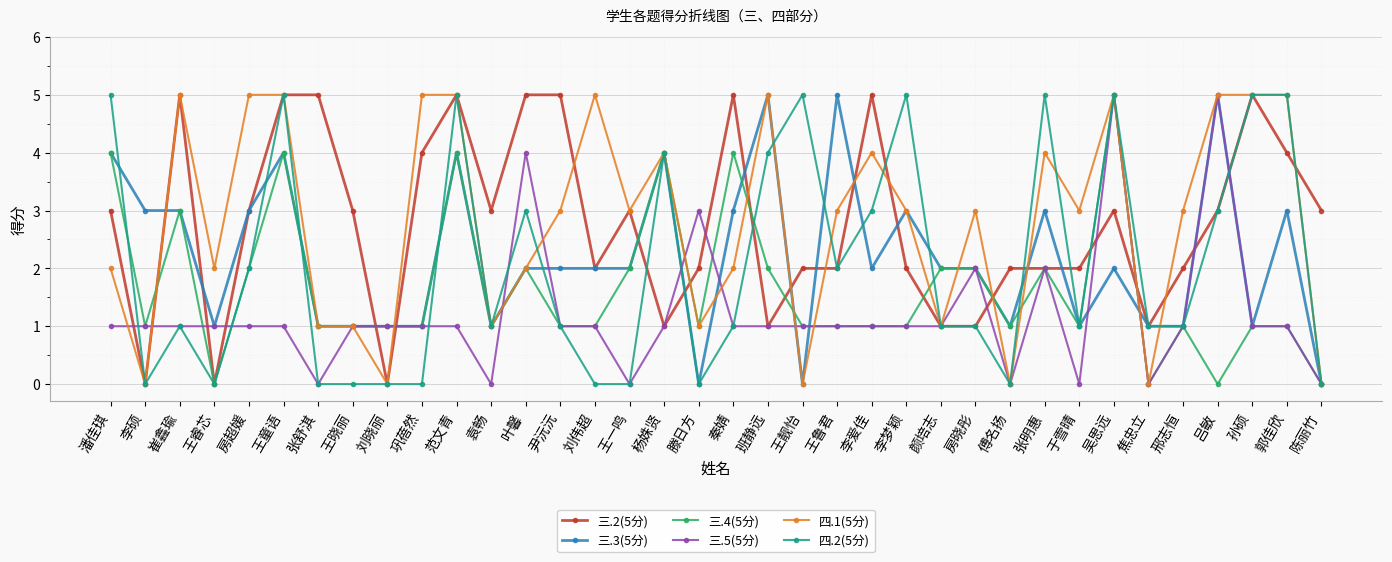

How many lines are shown in the chart?

6